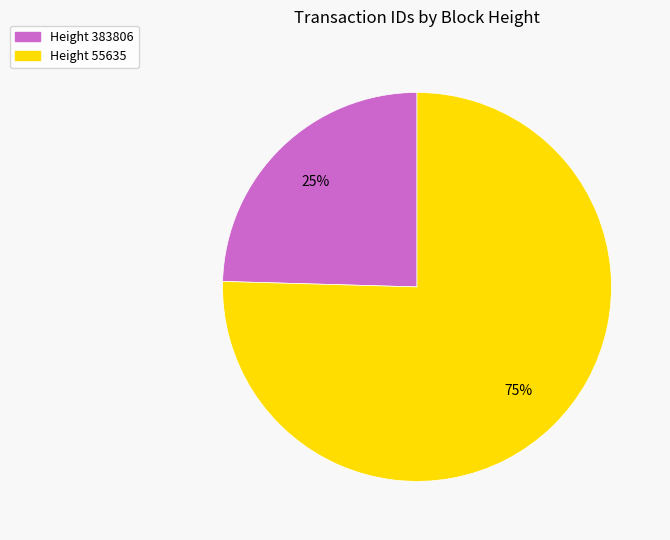

What is the largest slice in the pie chart?

Height 55635